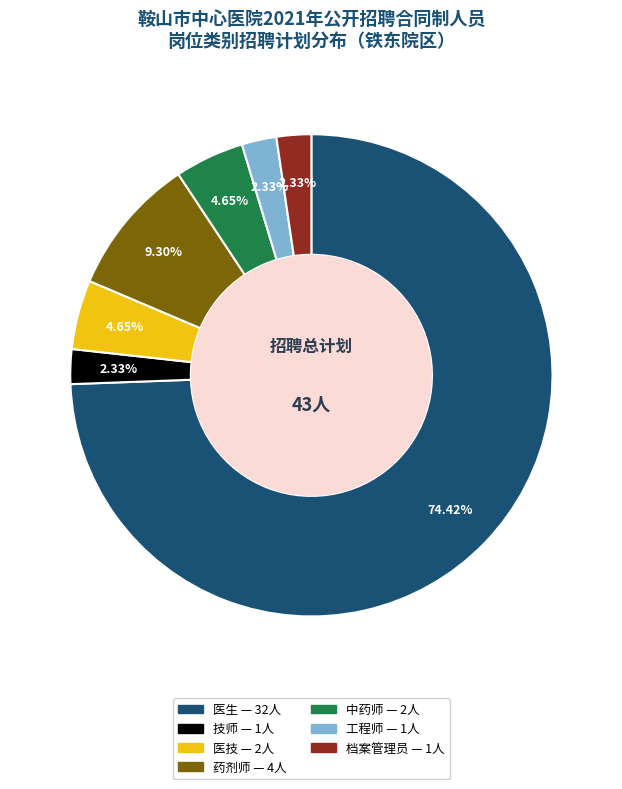

To the nearest percent, what portion does 医生 represent?

74%